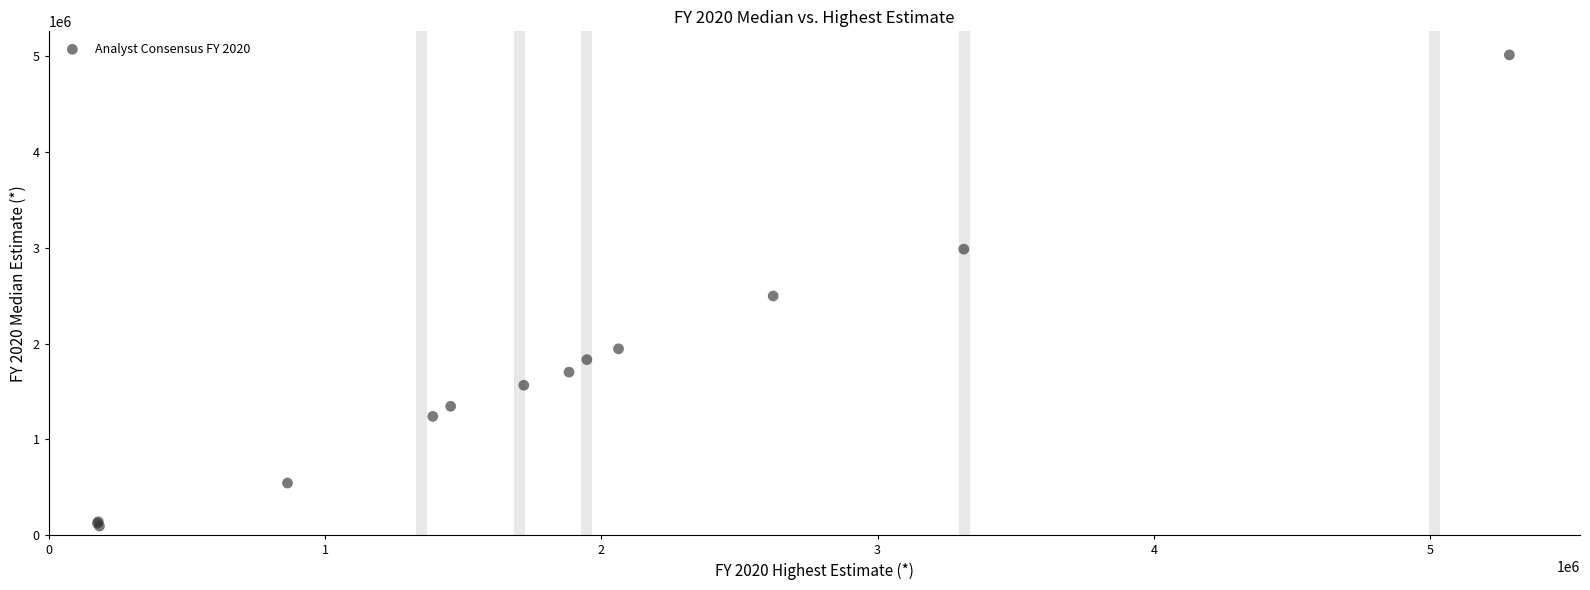

What Y value in the scatter plot is closest to 2554578?

2497238.9